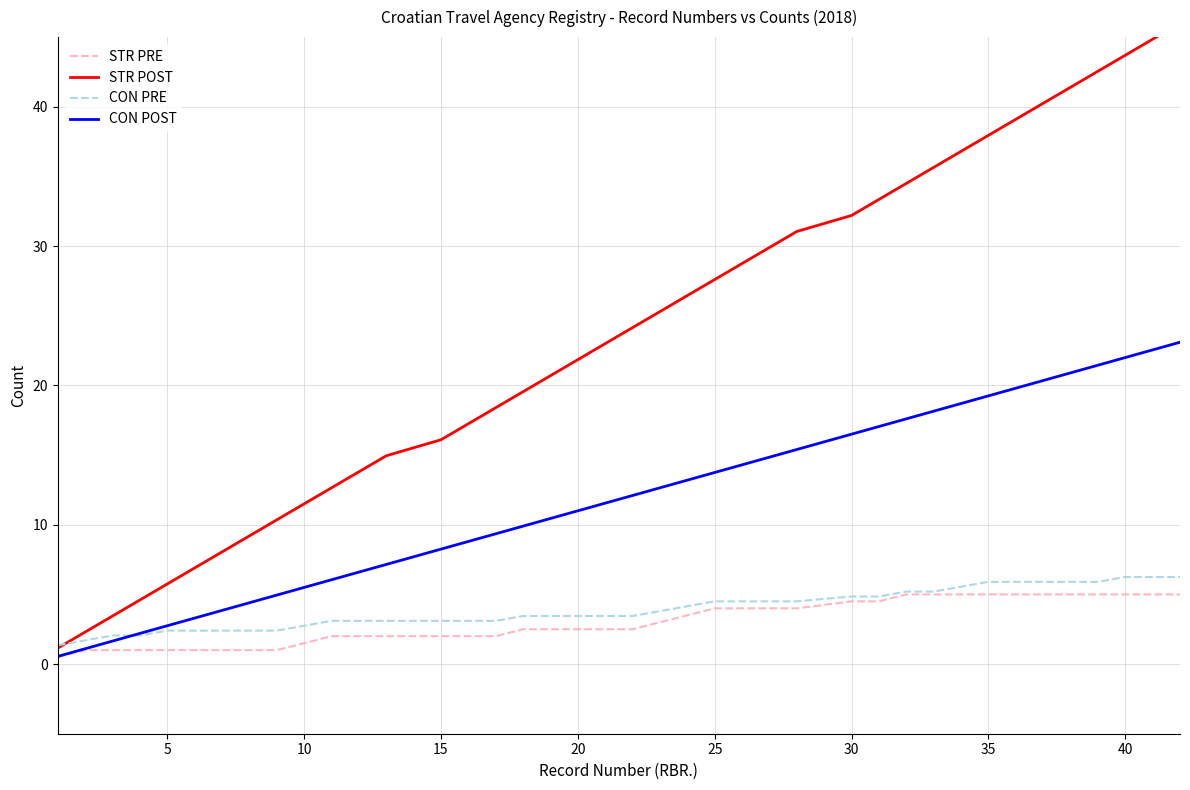

What is the average value of the CON PRE series?

3.9